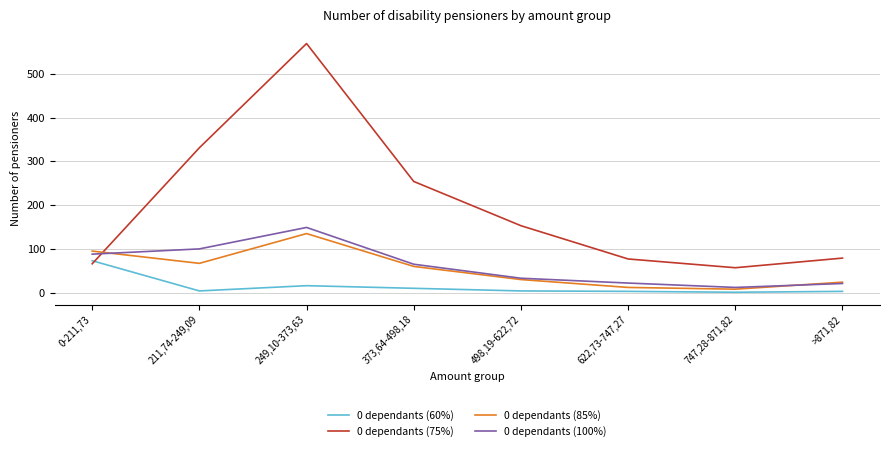

Which series has the largest total across all categories?

0 dependants (75%)